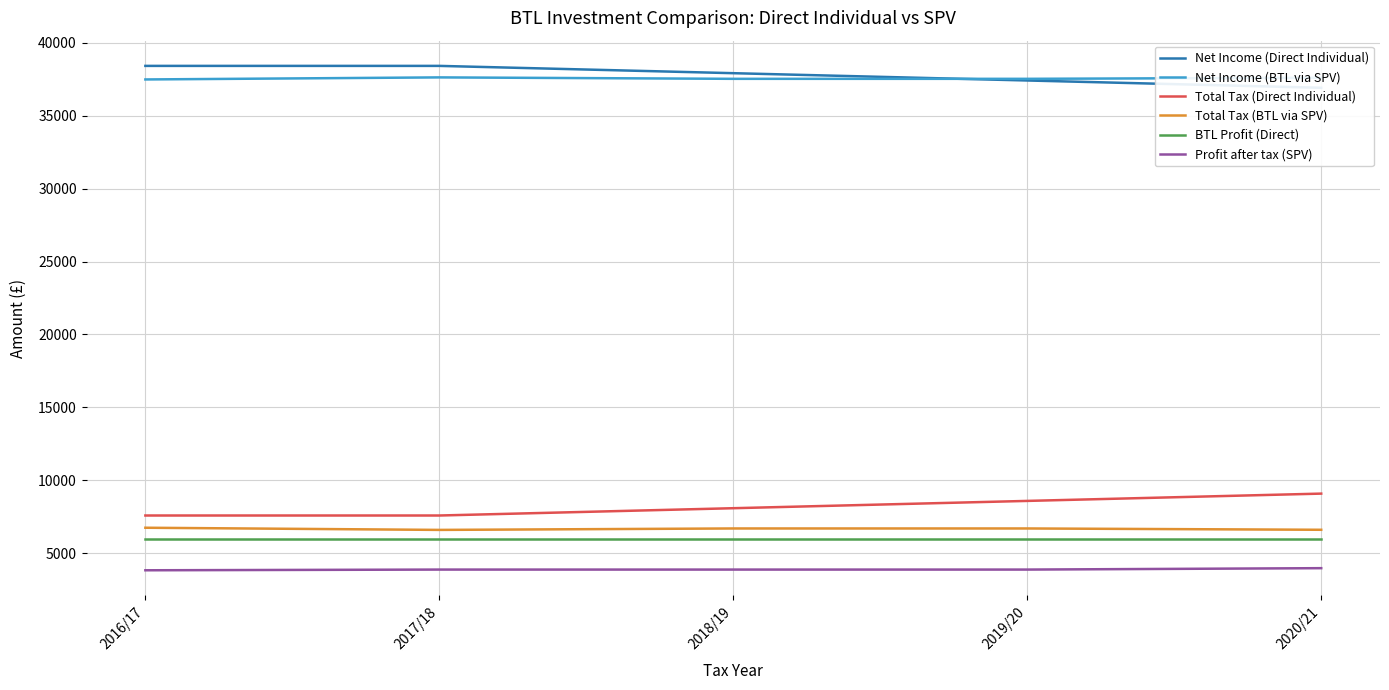

Which category has the highest value in the Total Tax (BTL via SPV) series?

2016/17